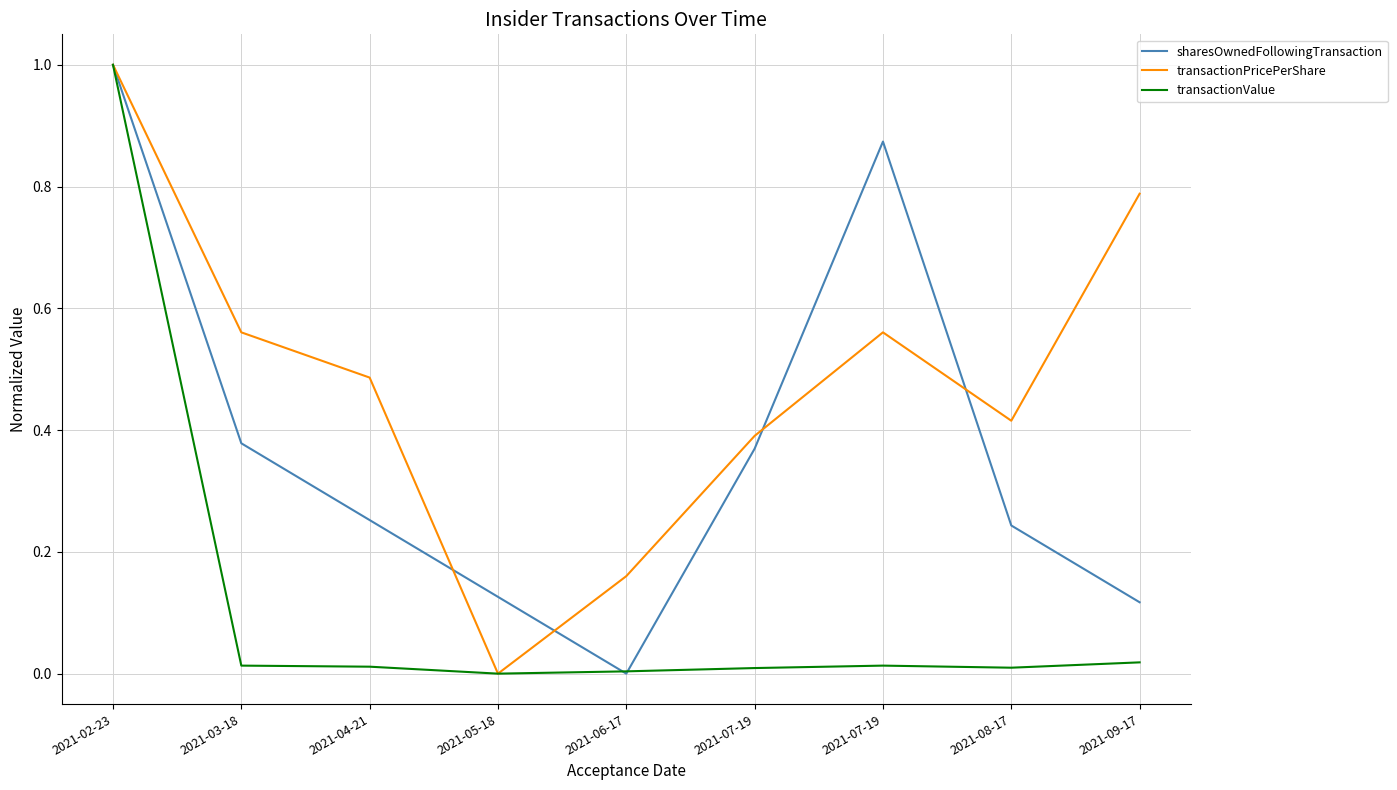

Does the chart display data point markers on the line(s)?

No